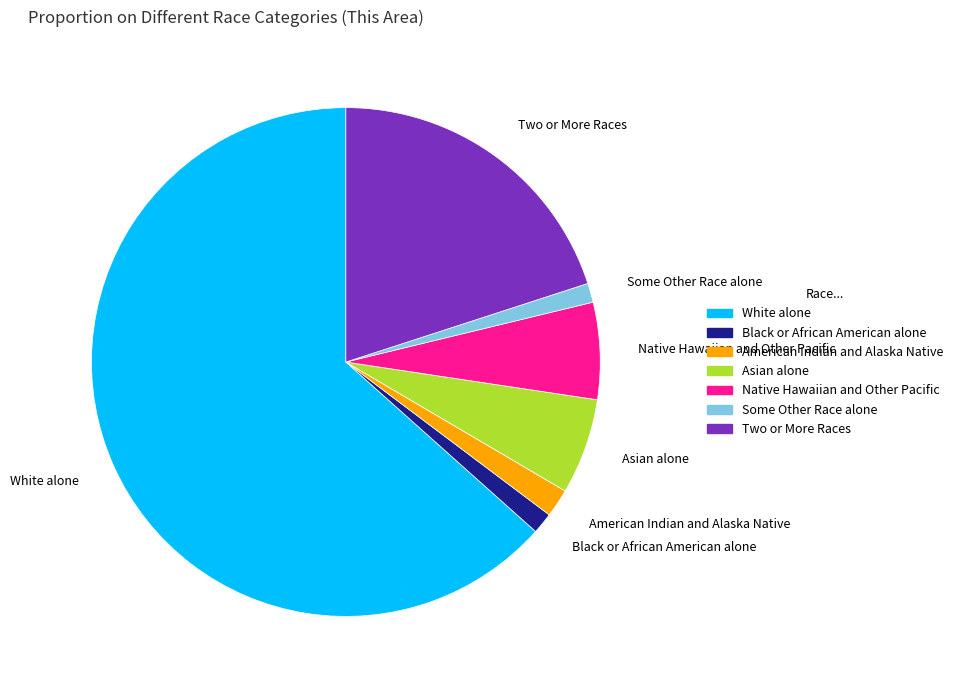

Combined, do Asian alone and Native Hawaiian and Other Pacific account for over 50%?

No